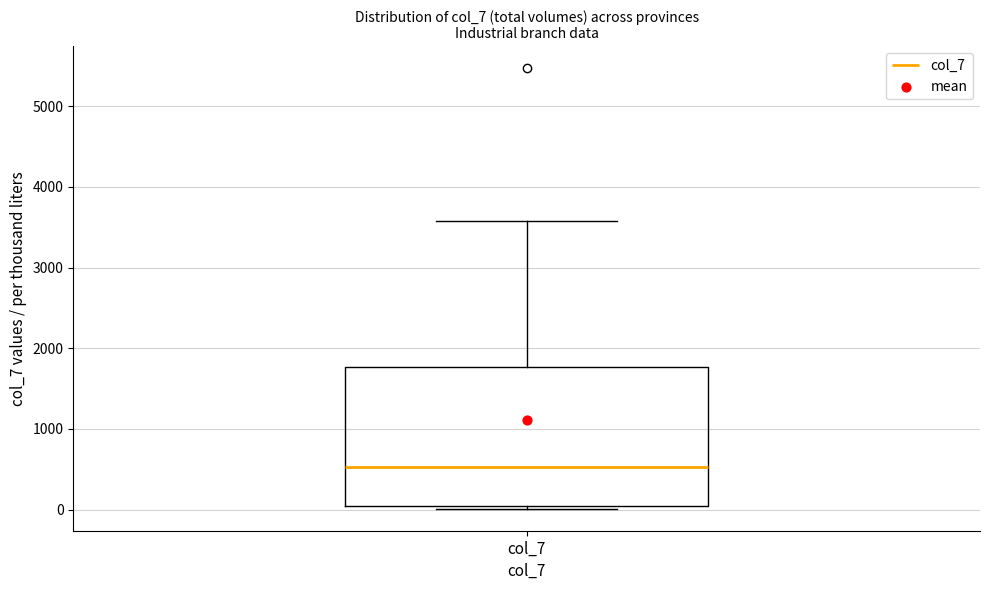

Read this box plot against the y-axis: the position of the median line, the range covered by the box, and the ends of both whiskers. The values are not printed on the chart, so give them approximately, as read against the axis.

median 500, box 0 to 1800, whiskers 0 (just below the box's lower edge) to 3600